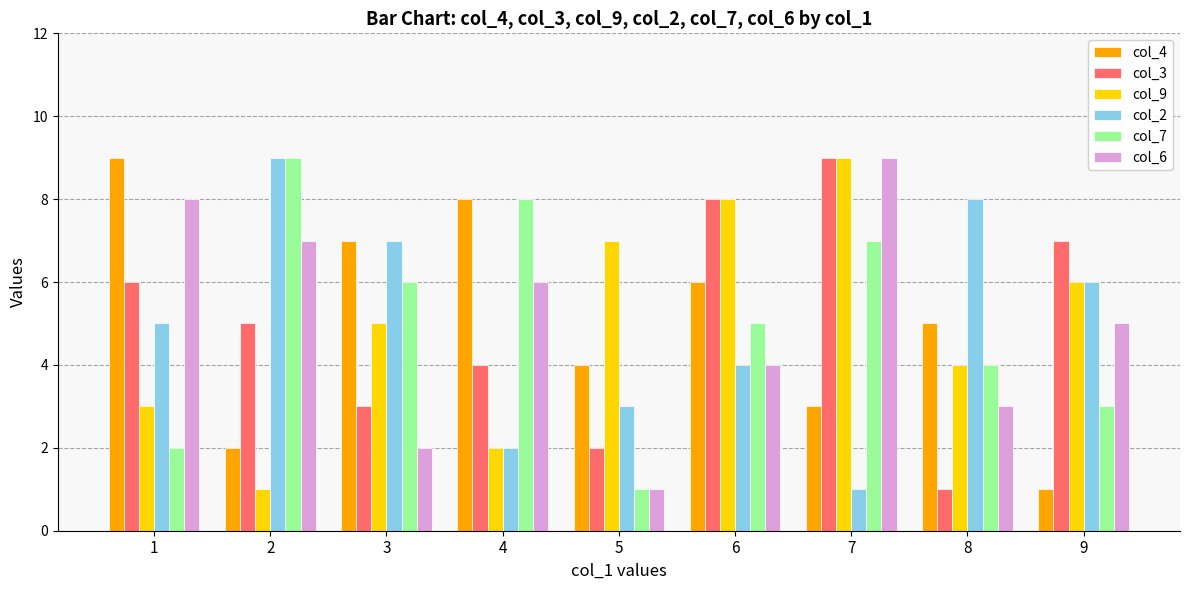

Read the col_6 value at 2.

7